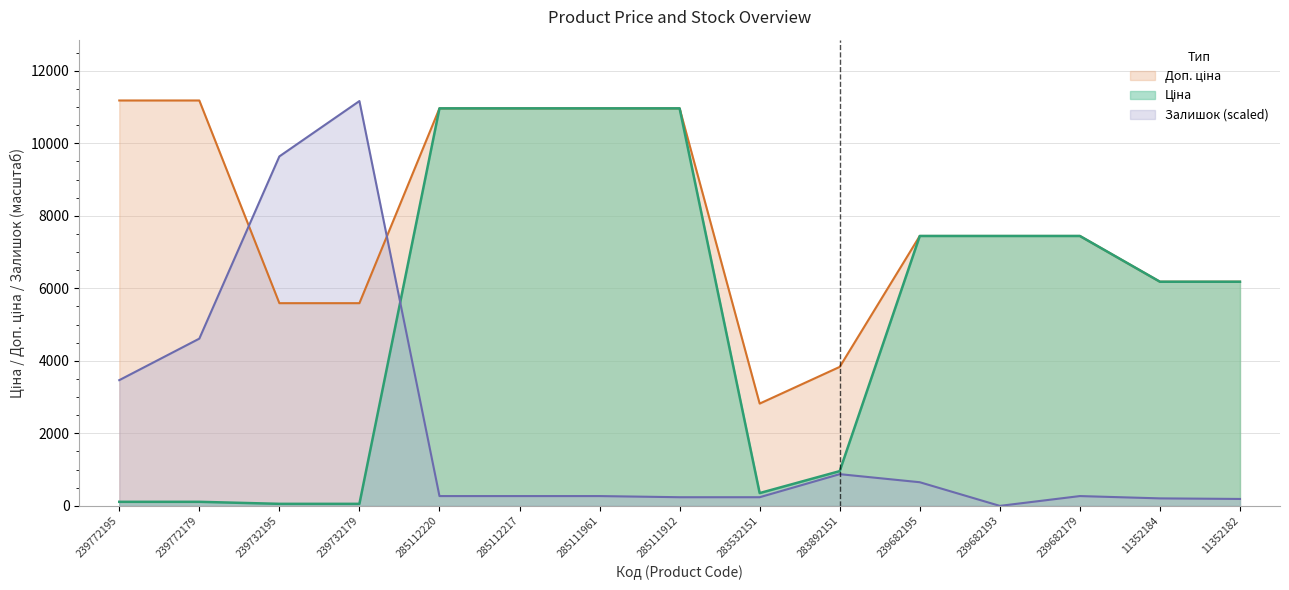

List the labels in order of Доп. ціна value, largest first.

239772195, 239772179, 285112220, 285112217, 285111961, 285111912, 239682195, 239682193, 239682179, 11352184, 11352182, 239732195, 239732179, 283892151, 283532151